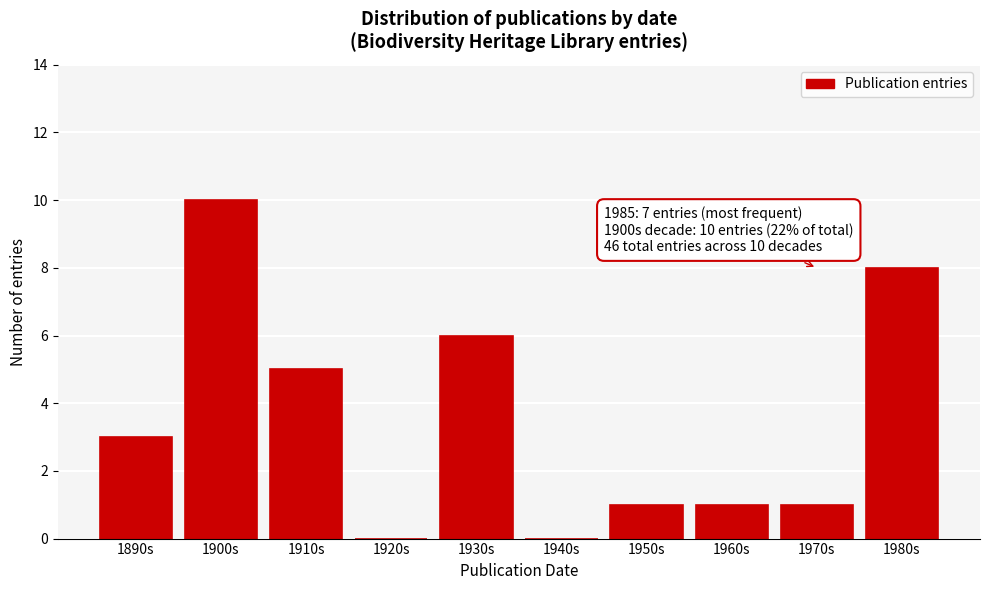

Reading left to right, transcribe all the data shown in this chart.

1890s=3	1900s=10	1910s=5	1920s=0	1930s=6	1940s=0	1950s=1	1960s=1	1970s=1	1980s=8